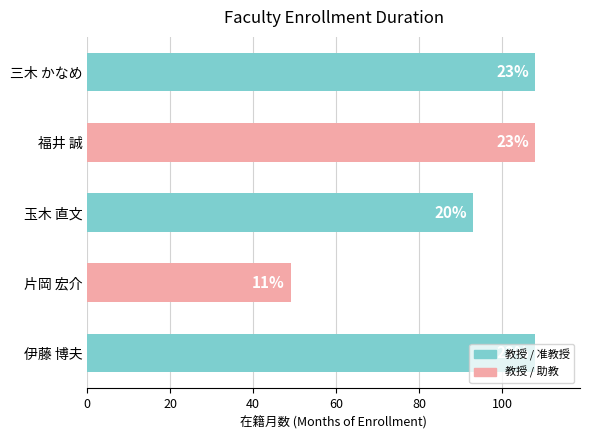

Does the chart contain any negative values?

No